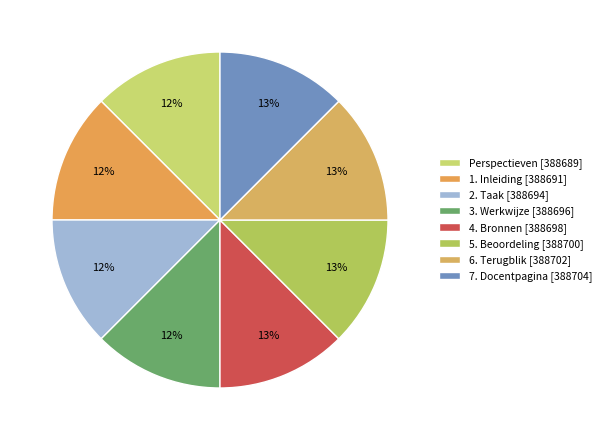

What is the smallest slice in the pie chart?

Perspectieven [388689]